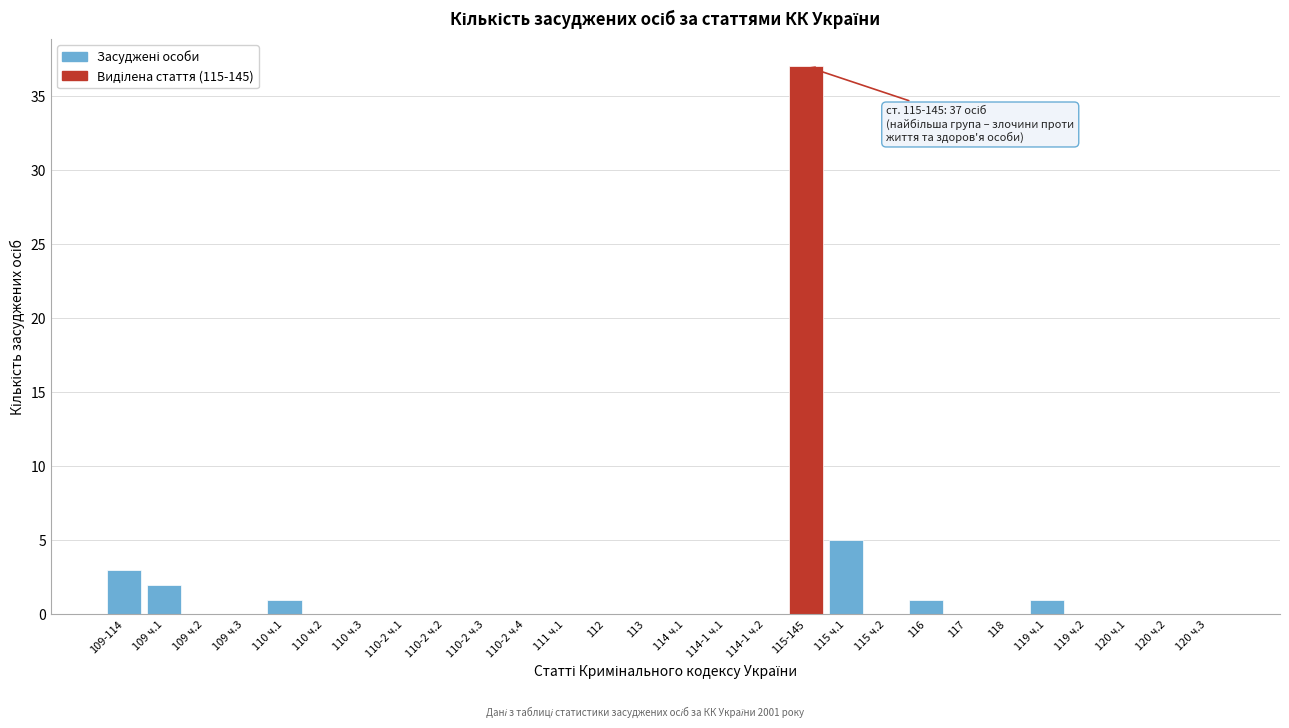

Reading right to left, transcribe all the data shown in this chart.

120 ч.3=0	120 ч.2=0	120 ч.1=0	119 ч.2=0	119 ч.1=1	118=0	117=0	116=1	115 ч.2=0	115 ч.1=5	115-145=37	114-1 ч.2=0	114-1 ч.1=0	114 ч.1=0	113=0	112=0	111 ч.1=0	110-2 ч.4=0	110-2 ч.3=0	110-2 ч.2=0	110-2 ч.1=0	110 ч.3=0	110 ч.2=0	110 ч.1=1	109 ч.3=0	109 ч.2=0	109 ч.1=2	109-114=3